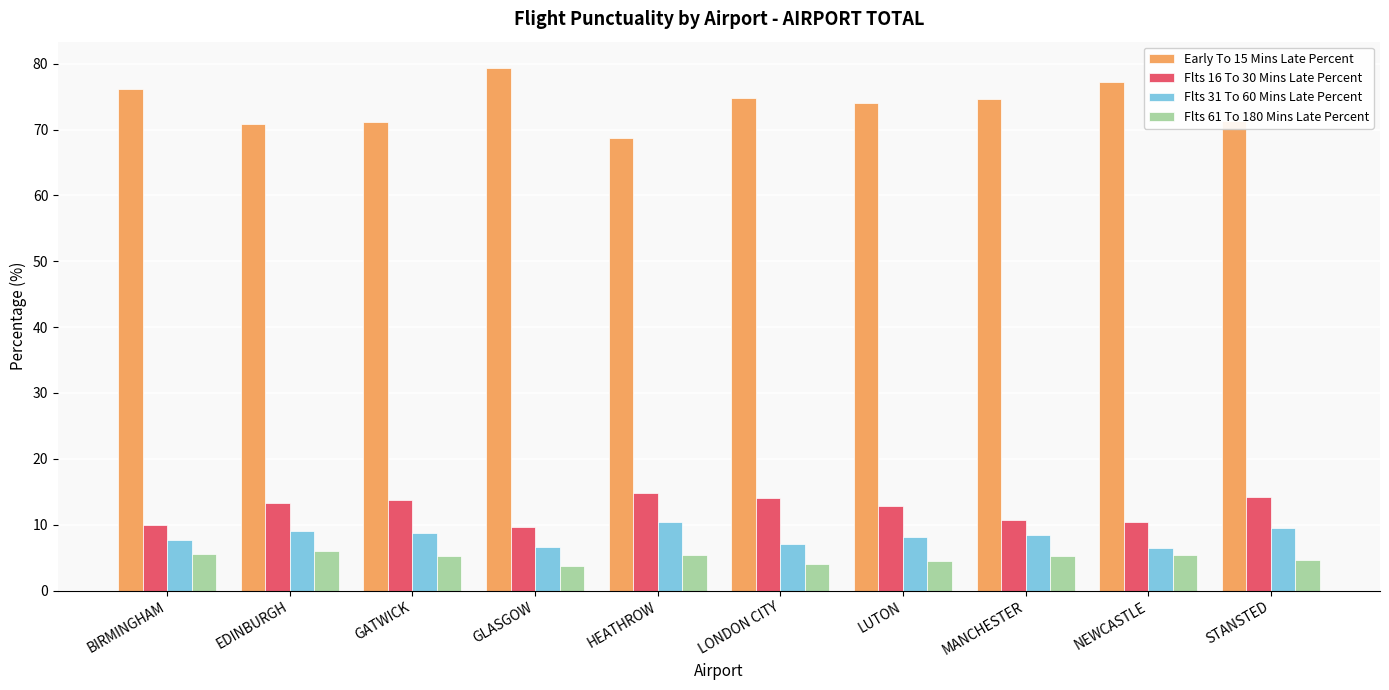

Which series has the widest spread of values?

Early To 15 Mins Late Percent